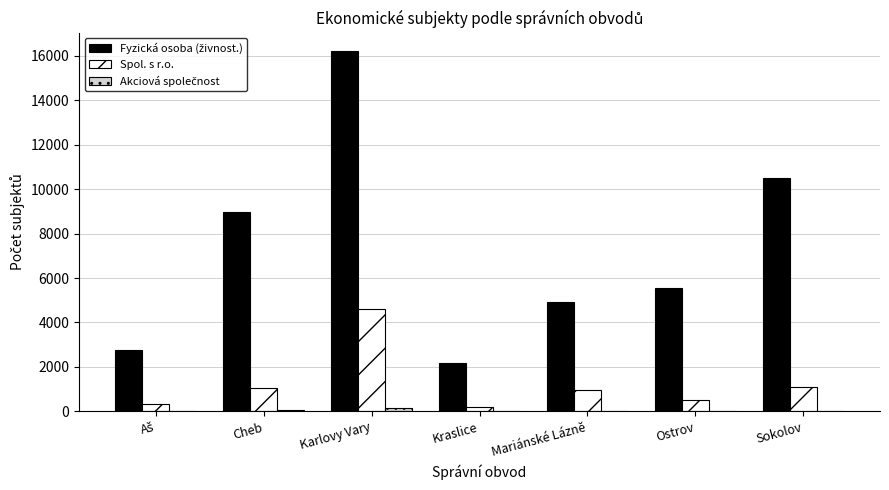

At which category does the chart reach its peak across all series?

Karlovy Vary